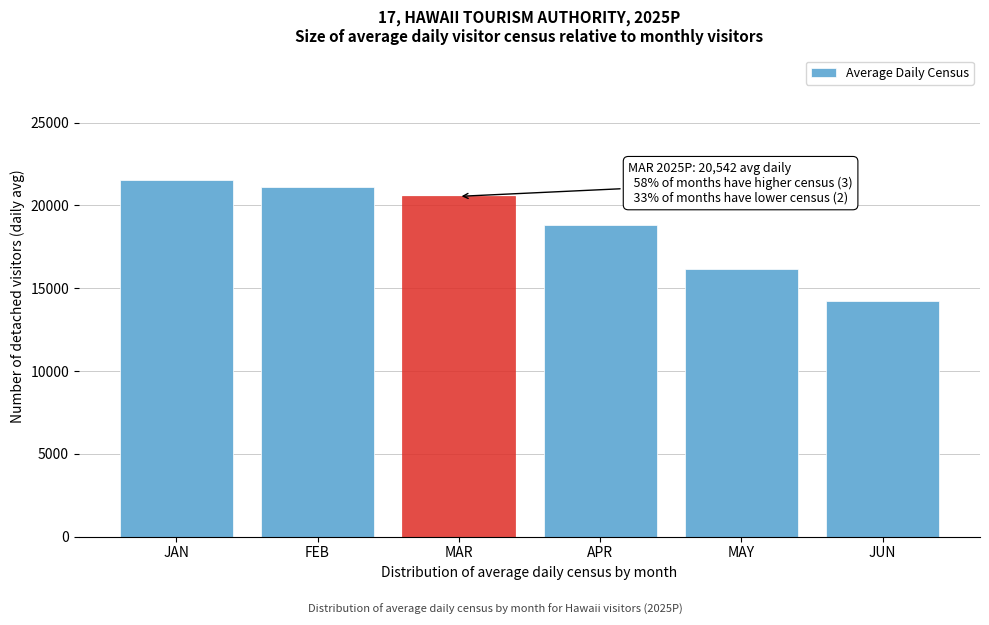

Reading right to left, transcribe all the data shown in this chart.

14240.5	16133.8	18790.6	20542.5	21125.5	21522.4